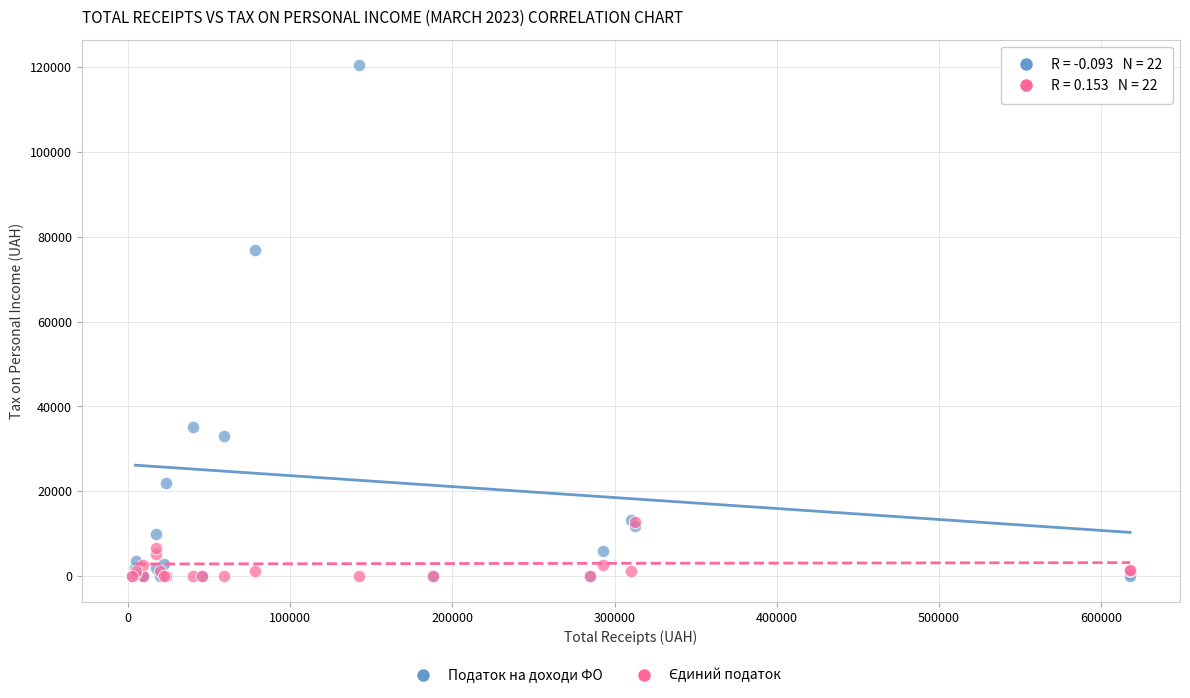

Across all series, what Y value is closest to 60189?

76874.2